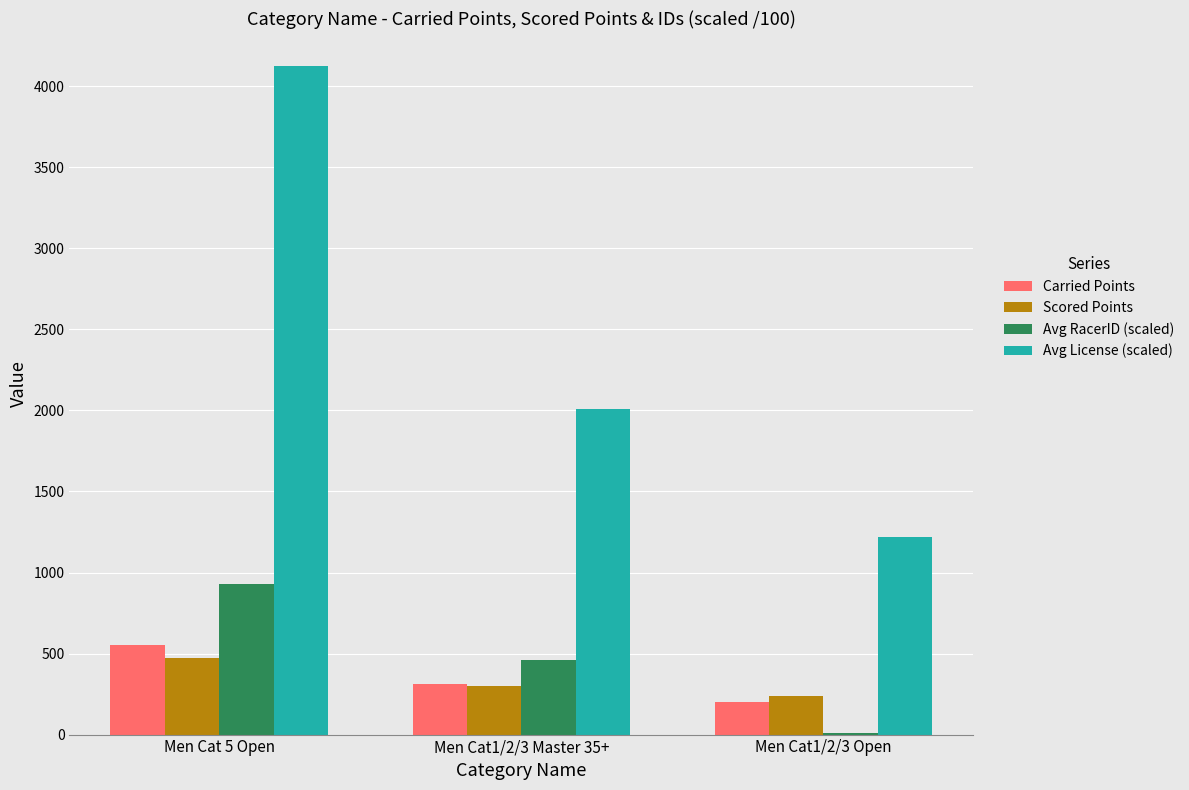

What is the sum of all Carried Points values?

1072.3